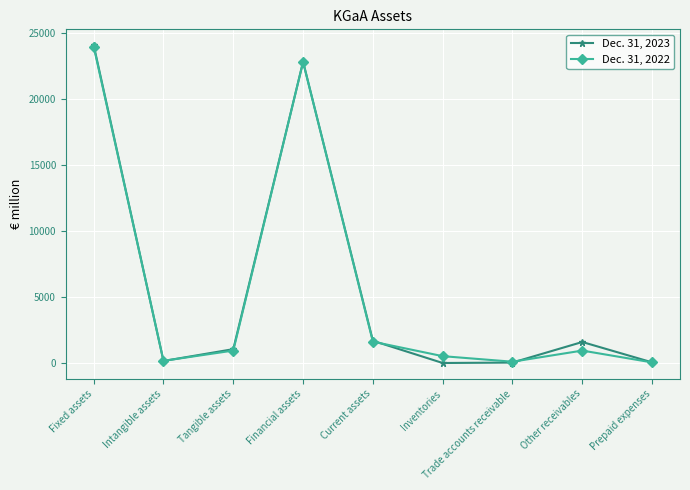

Count the number of data series in this chart.

2